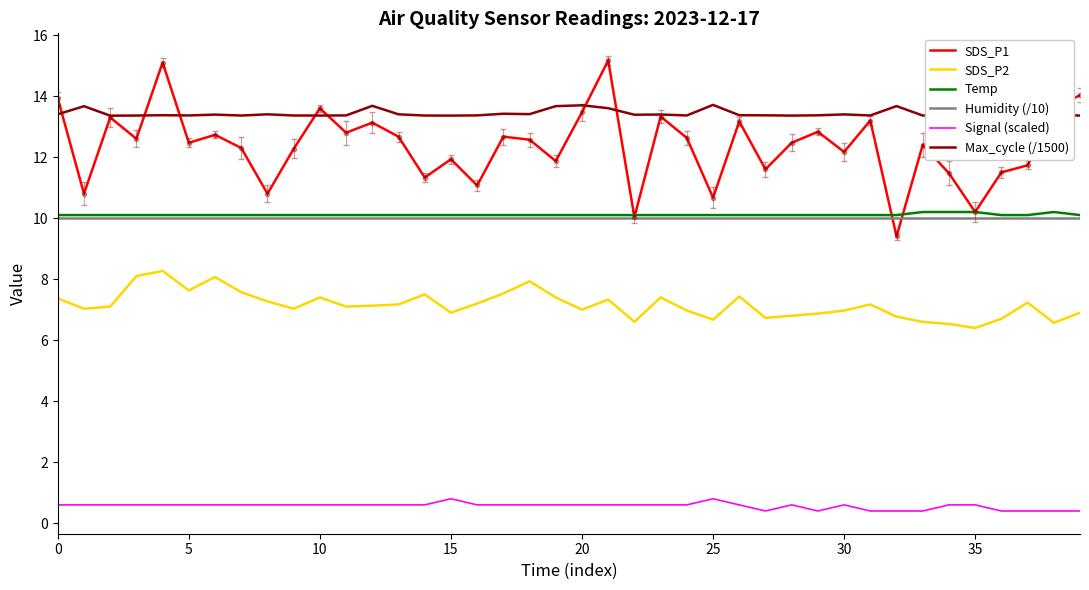

Which series has the largest total across all categories?

Max_cycle (/1500)